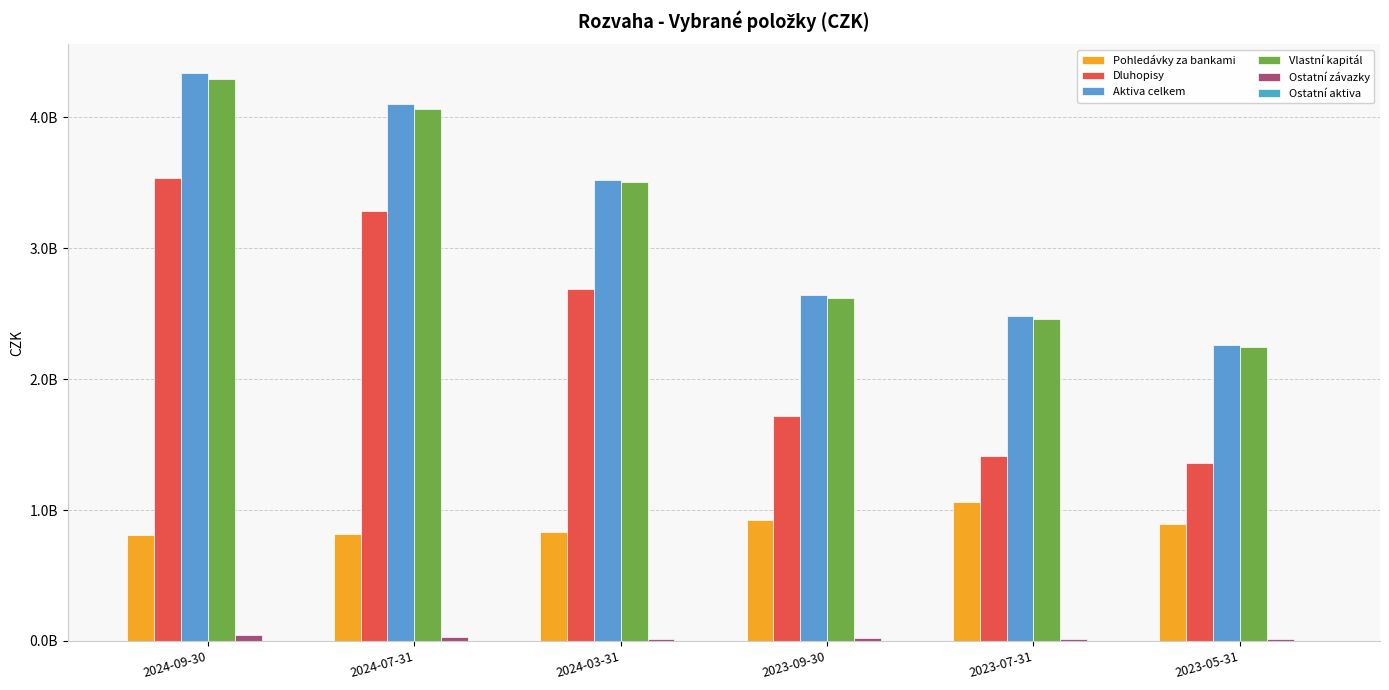

Does the chart contain stacked bars?

No